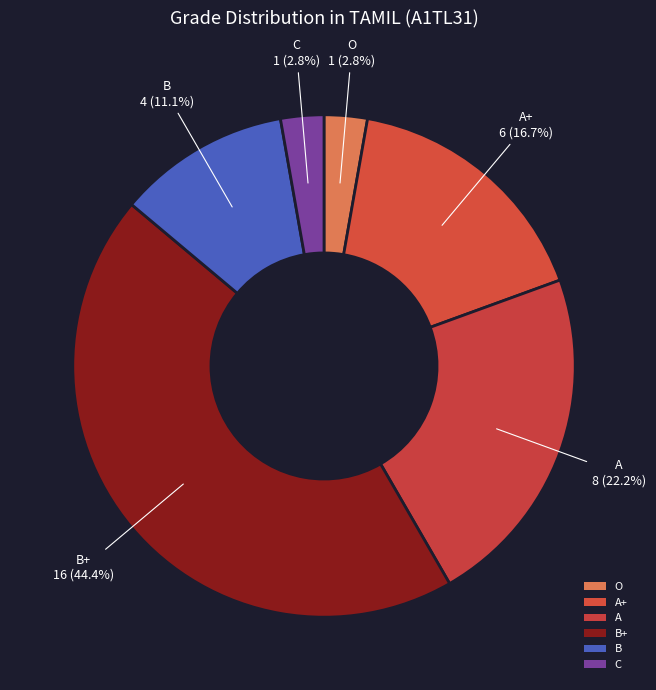

To the nearest percent, what is the difference between the B and A+ slice percentages?

6%